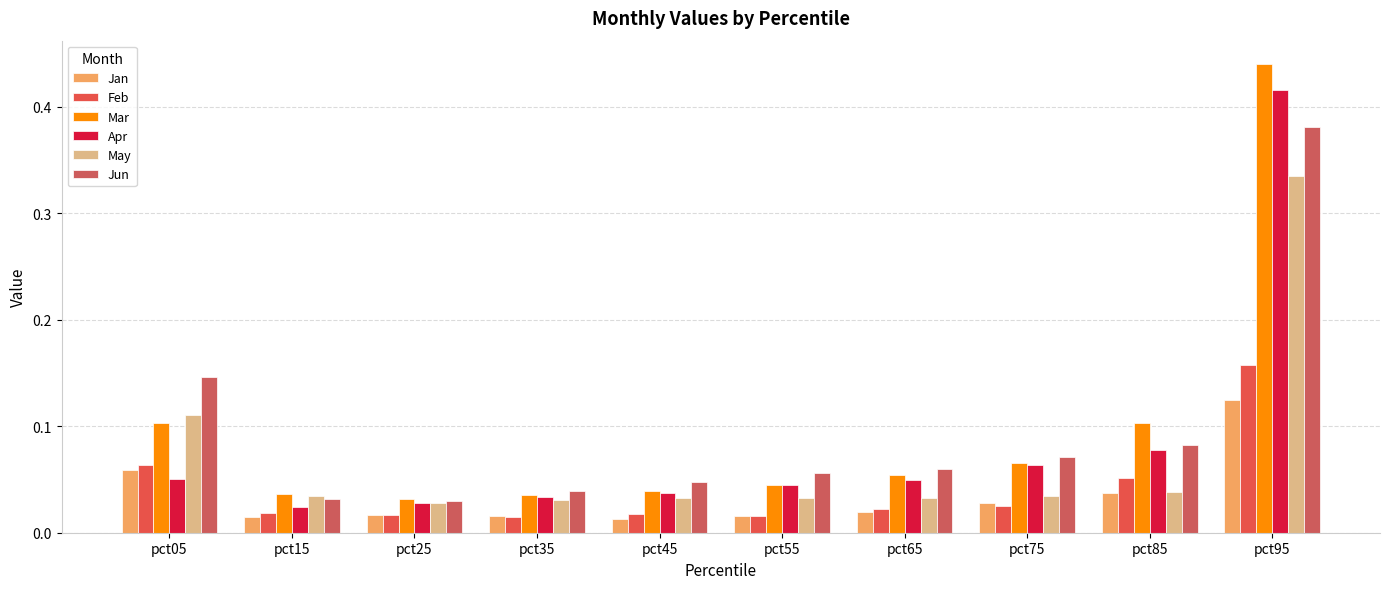

What is the difference between the May values at pct35 and pct05?

0.1